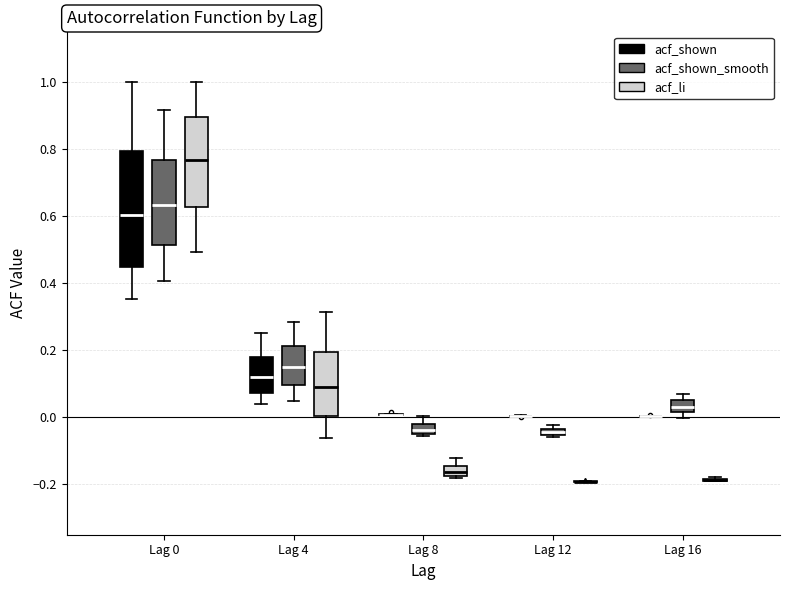

Where is the upper edge of the box for Lag 12 (acf_shown_smooth) on the y-axis? The values are not printed on the chart, so give them approximately, as read against the axis.

-0.04